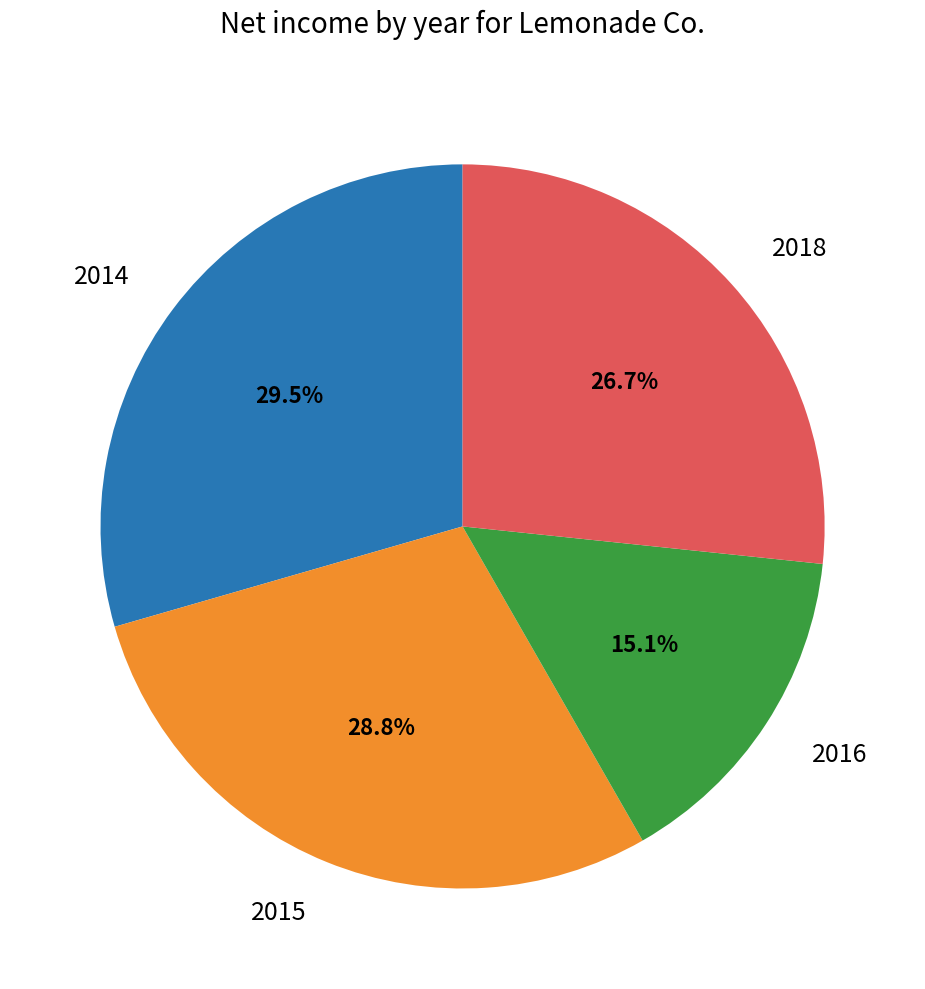

Count the number of slices in the pie.

4